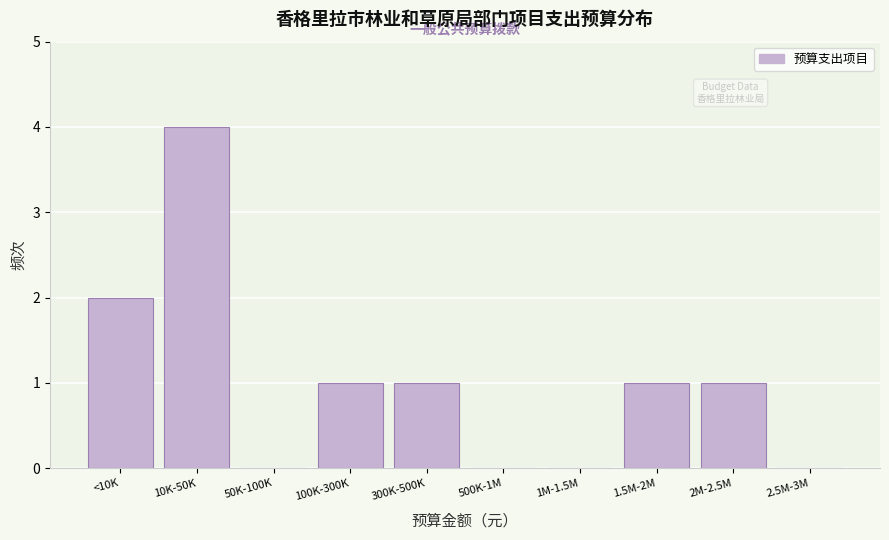

Reading left to right, extract all data points from this chart.

<10K=2	10K-50K=4	50K-100K=0	100K-300K=1	300K-500K=1	500K-1M=0	1M-1.5M=0	1.5M-2M=1	2M-2.5M=1	2.5M-3M=0